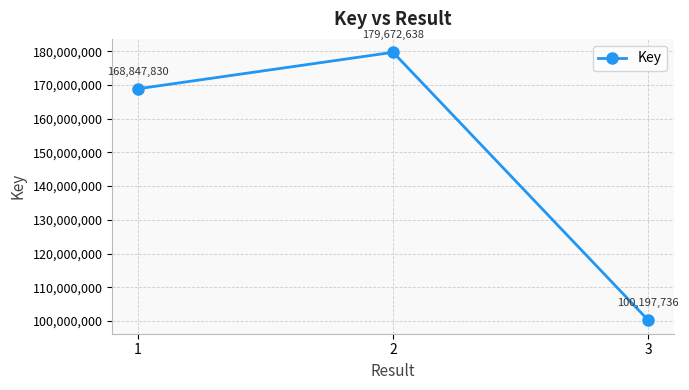

What is the sum of the values at 1 and 3?

269045566